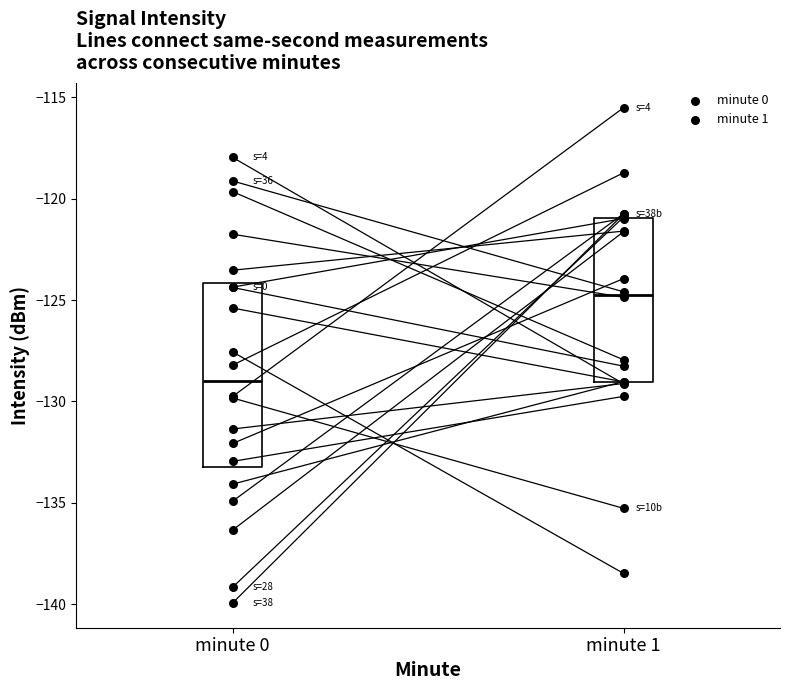

Which series contains the highest Y value?

minute 1